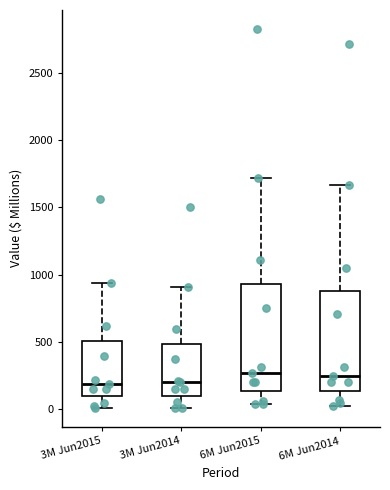

Reading left to right, read every box against the y-axis: the position of its median line, the range the box covers, and the ends of its whiskers. The values are not printed on the chart, so give them approximately, as read against the axis.

3M Jun2015: median 200, box 100 to 500, whiskers 0 to 950
3M Jun2014: median 200, box 100 to 500, whiskers 0 to 900
6M Jun2015: median 250, box 150 to 950, whiskers 50 to 1700
6M Jun2014: median 250, box 150 to 900, whiskers 0 to 1650